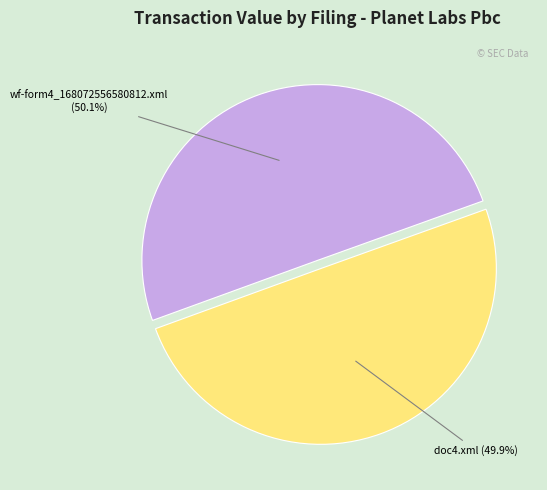

What percentage is the wf-form4_168072556580812.xml slice, to the nearest percent?

50%